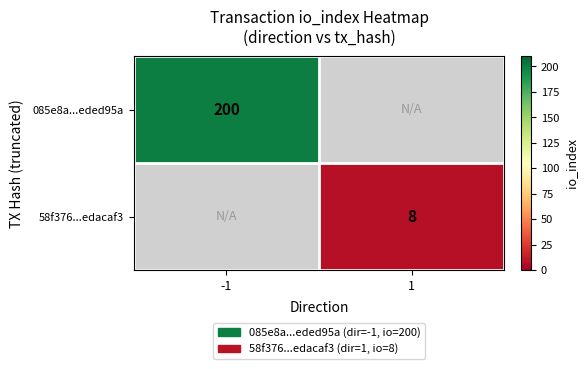

At which category does the chart reach its minimum across all series?

1